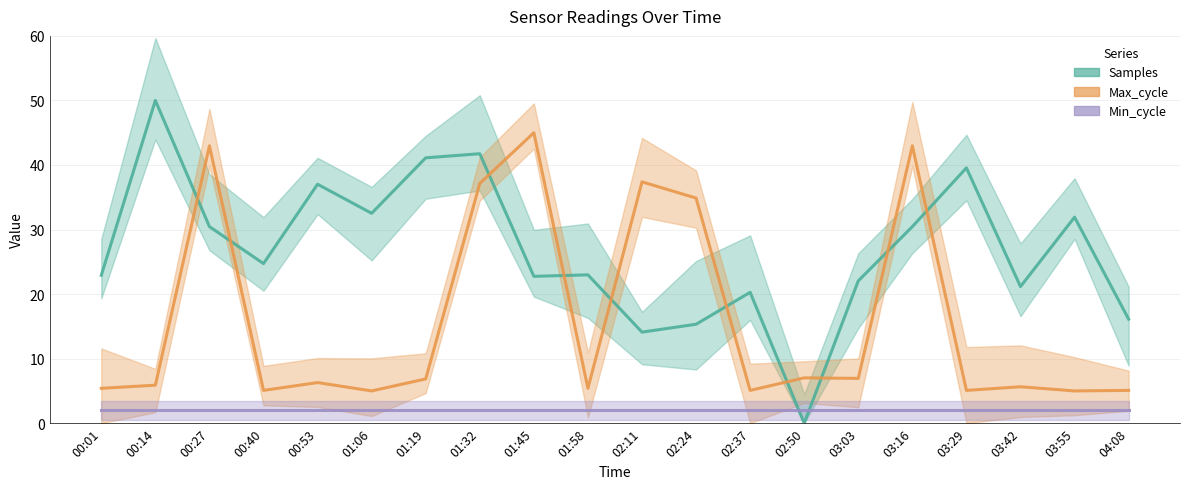

At how many categories does at least one series exceed 6?

20